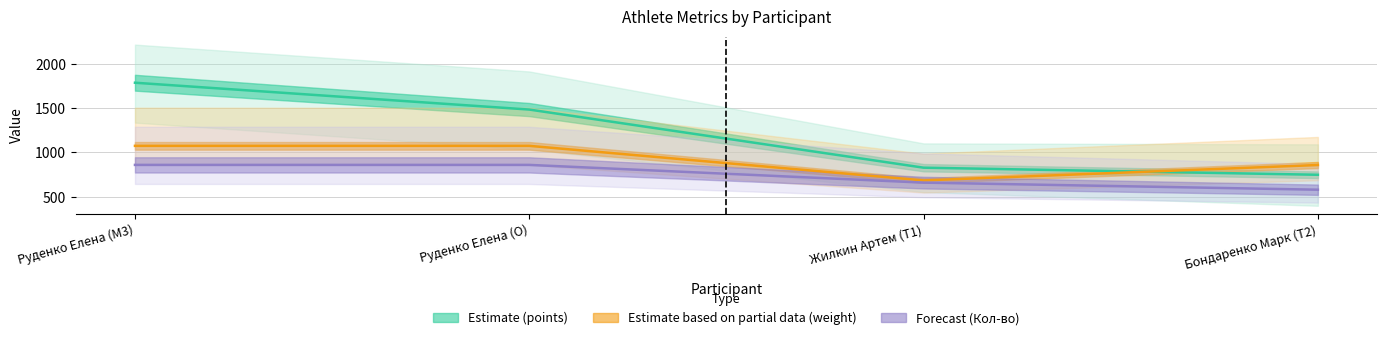

What is the label of the 1st point from the right?

Бондаренко Марк (T2)